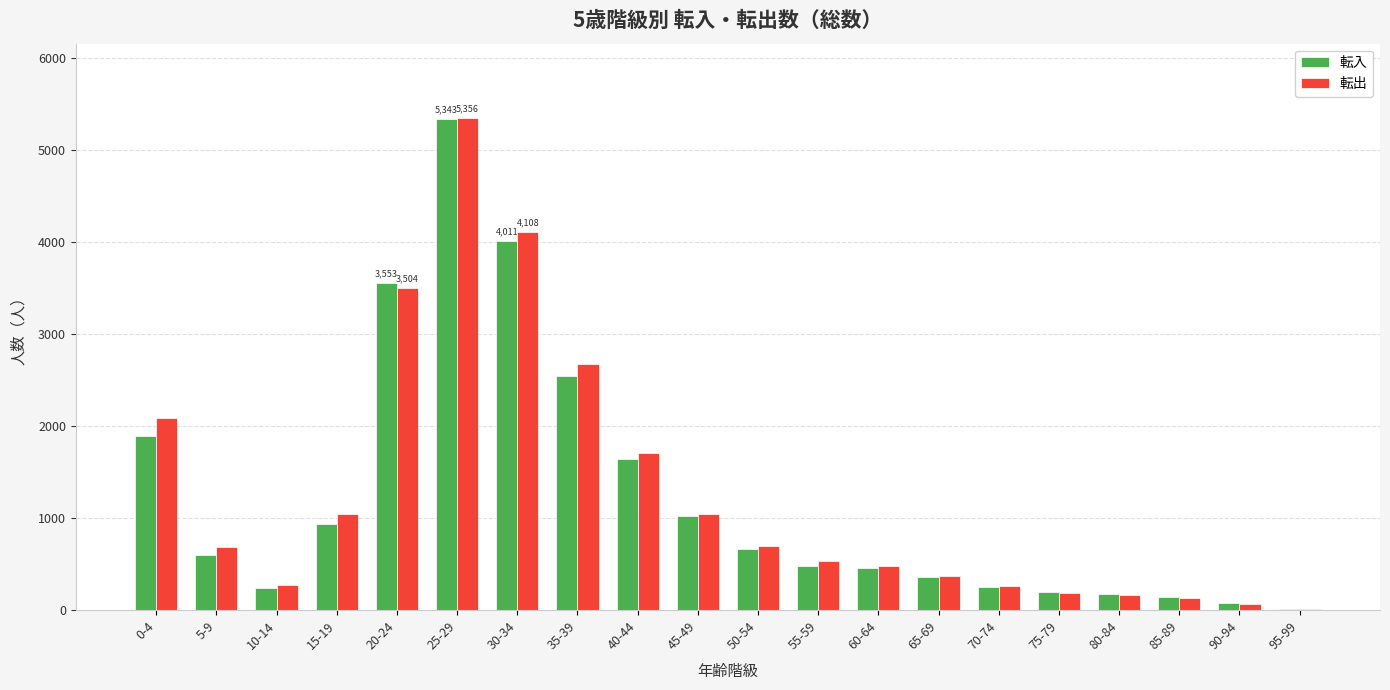

Between 20-24 and 90-94, which series saw the biggest shift?

転入